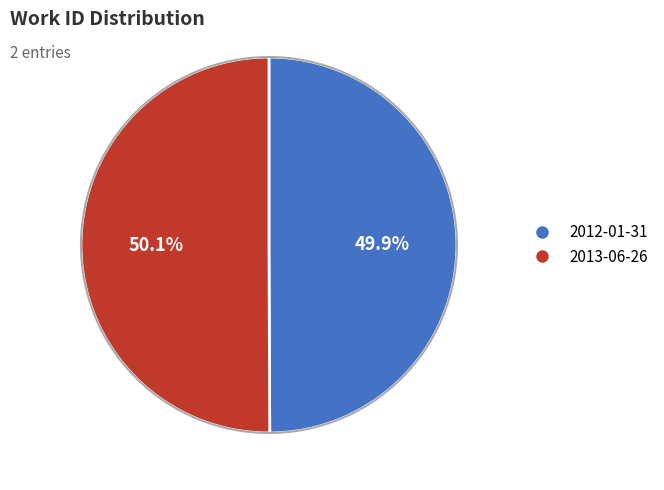

What portion of the pie excludes 2012-01-31?

50.1%